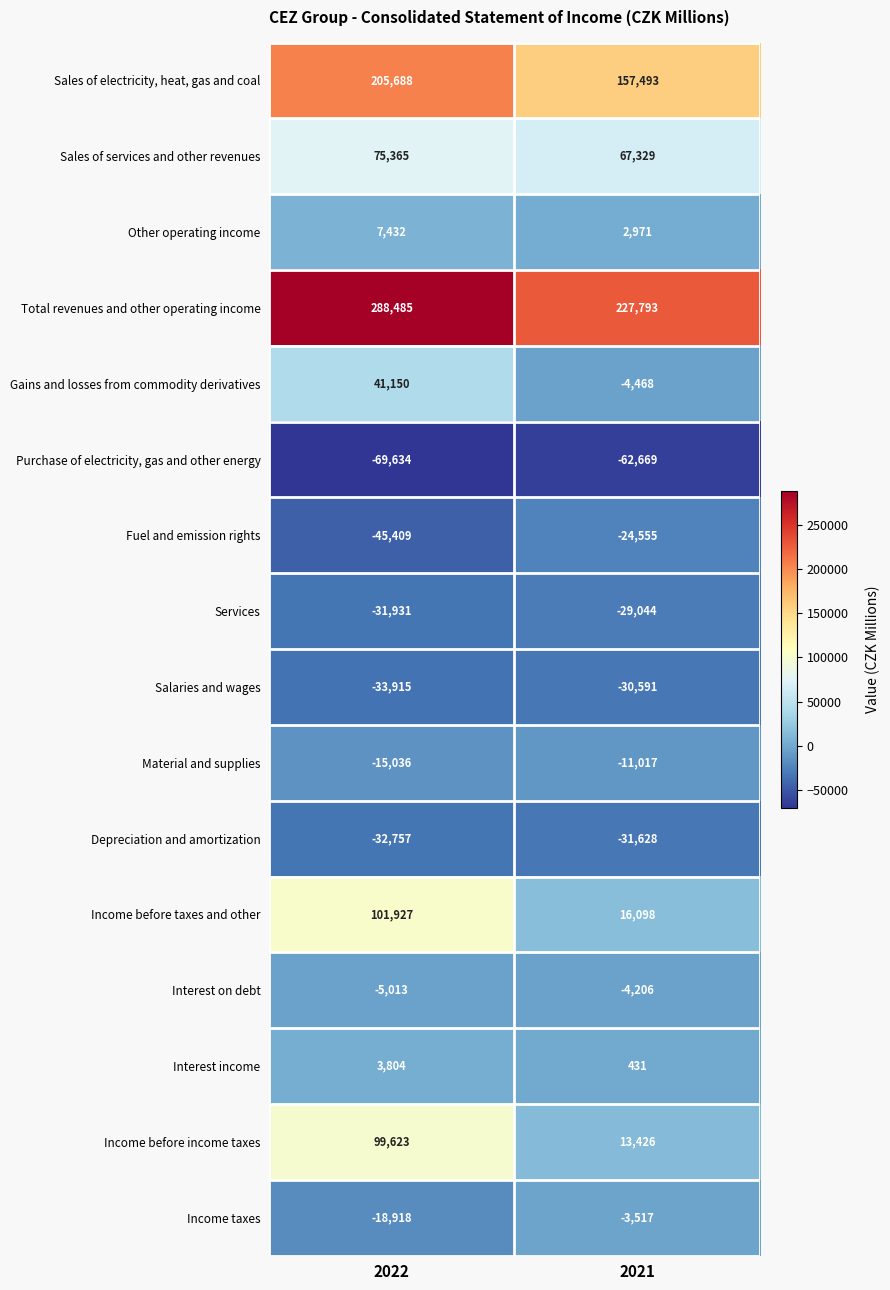

How many categories are shown in the chart?

2